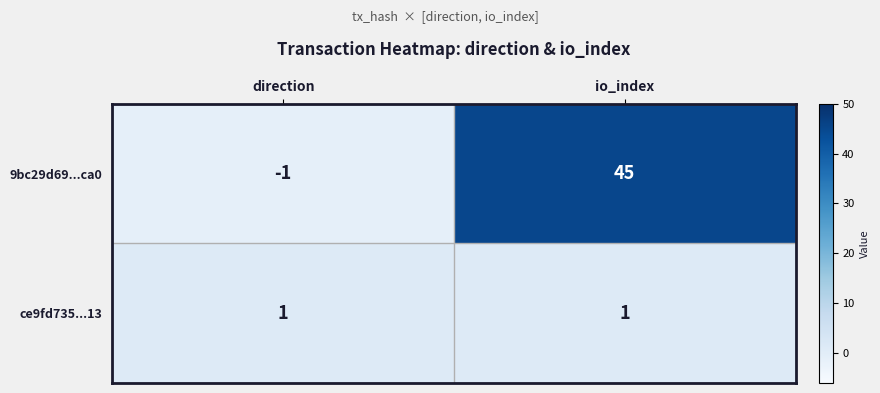

Which series has the widest spread of values?

9bc29d69...ca0